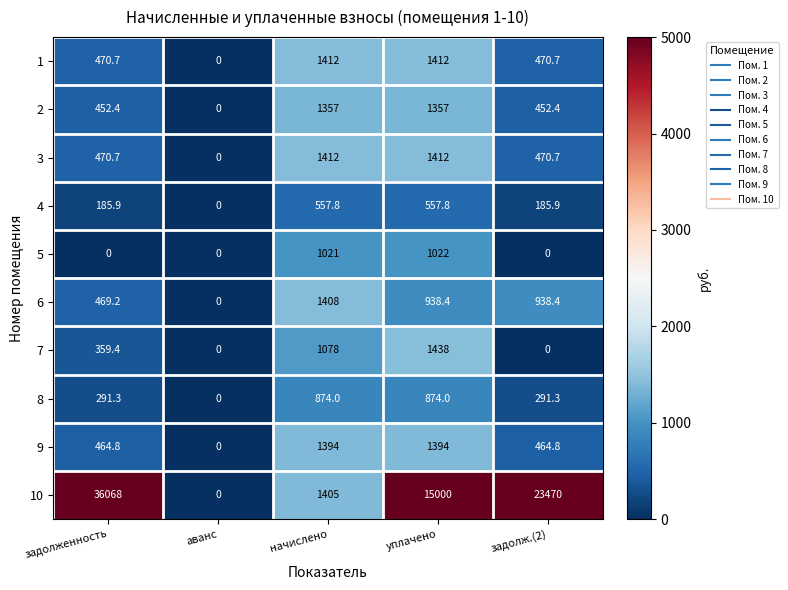

How many values in 2 are above zero?

4